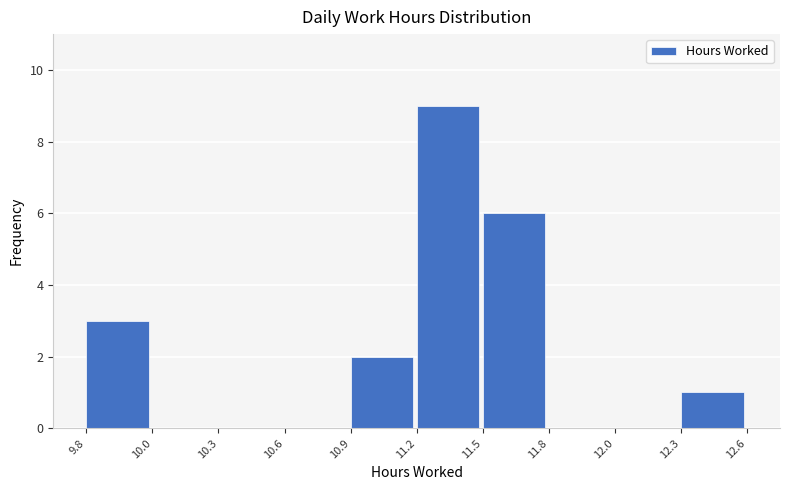

Reading left to right, list all the values displayed in this chart.

9.8=3	10.0=0	10.3=0	10.6=0	10.9=2	11.2=9	11.5=6	11.8=0	12.0=0	12.3=1